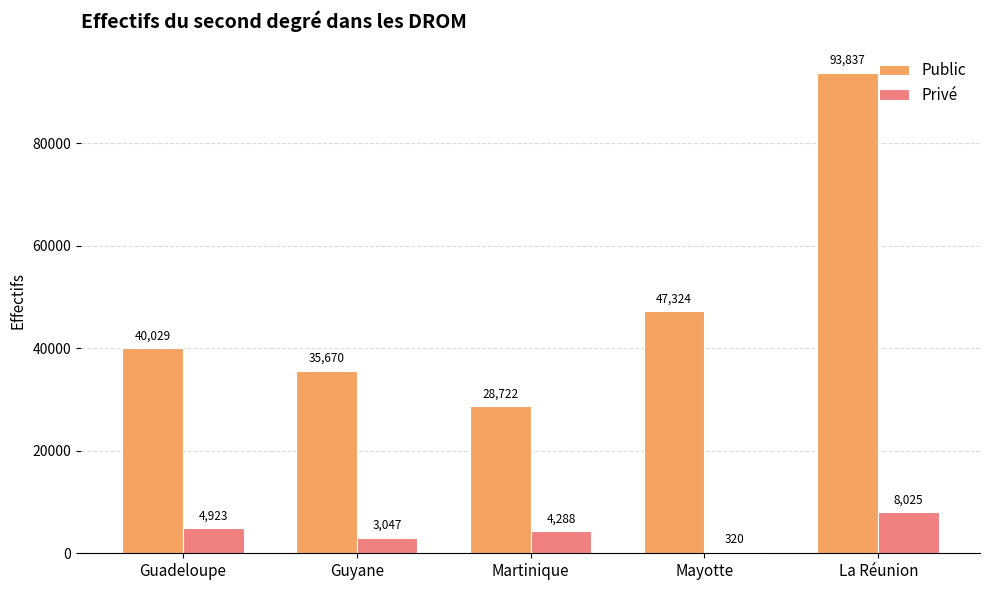

Which series changed the most between Guadeloupe and Martinique?

Public